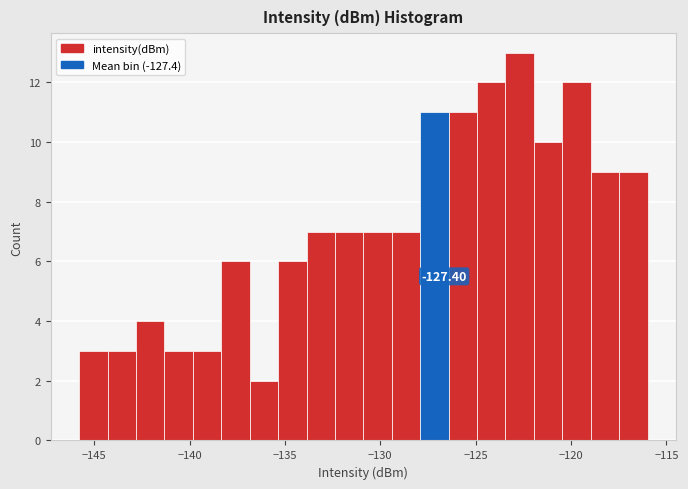

Around what value on the x-axis is the tallest bar? Give the approximate position of its centre, as read against the axis.

-122.5